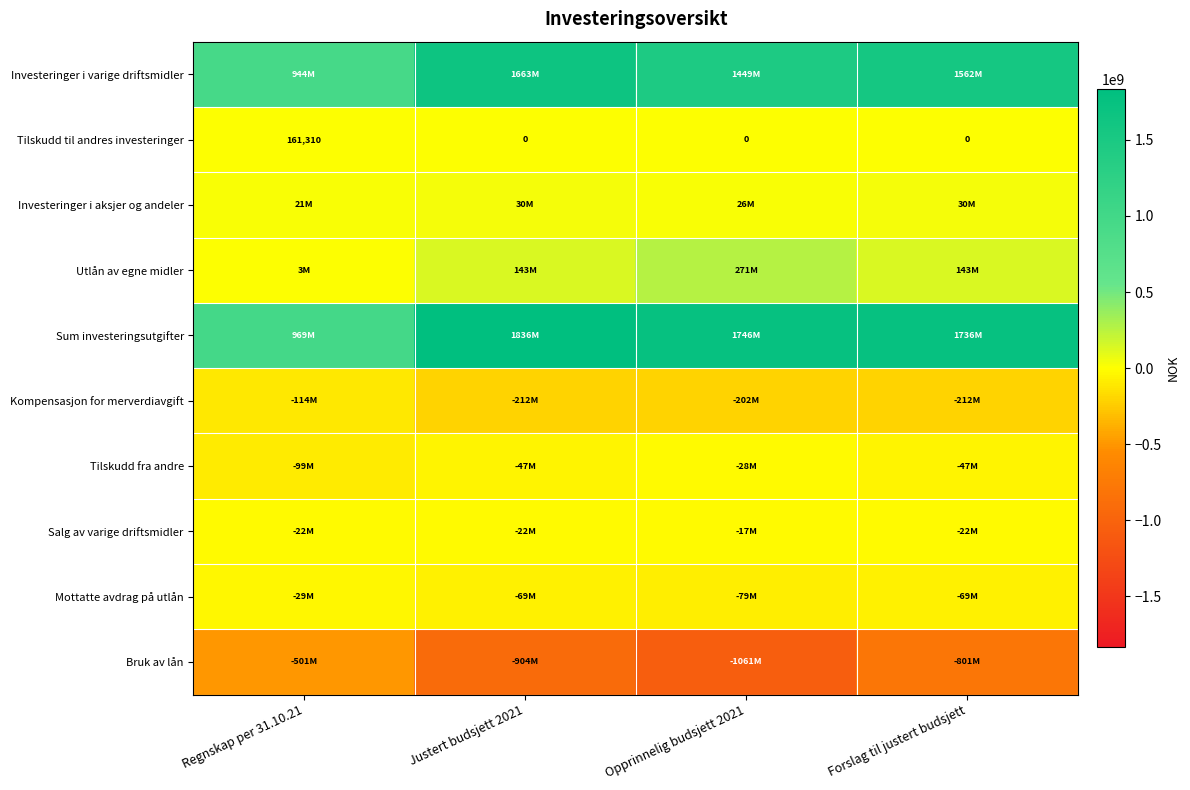

What is the difference between the Tilskudd til andres investeringer values at Forslag til justert budsjett and Regnskap per 31.10.21?

161310